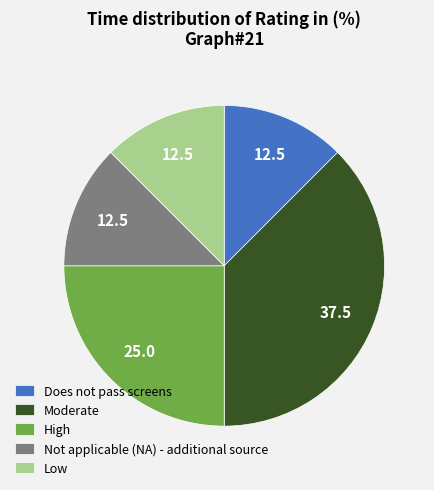

Which category has the biggest portion of the pie?

Moderate